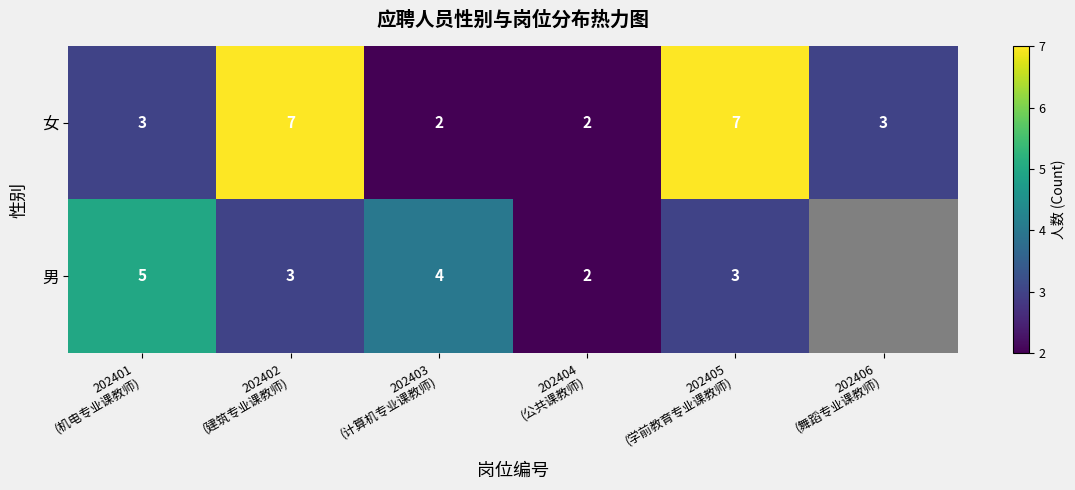

What is the sum of all 女 values?

24